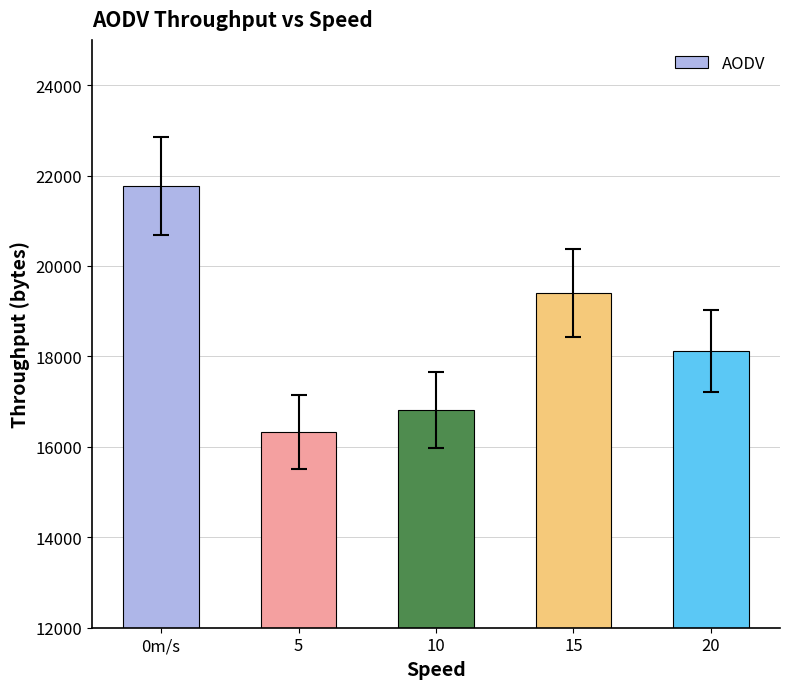

Are the bars horizontal?

No